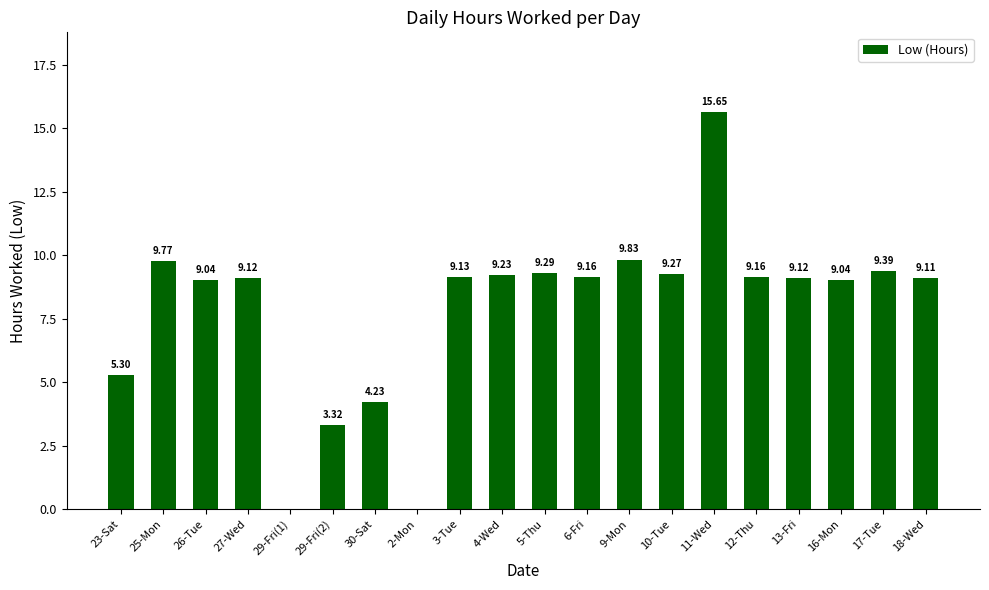

Which label corresponds to the largest value in the chart?

11-Wed